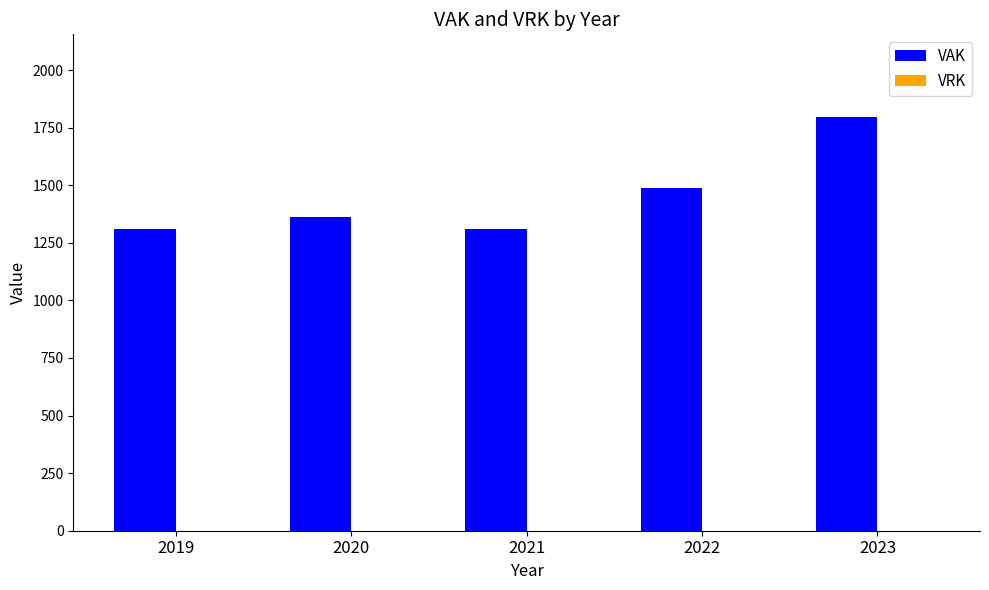

What value does the data have at 2021?

1309